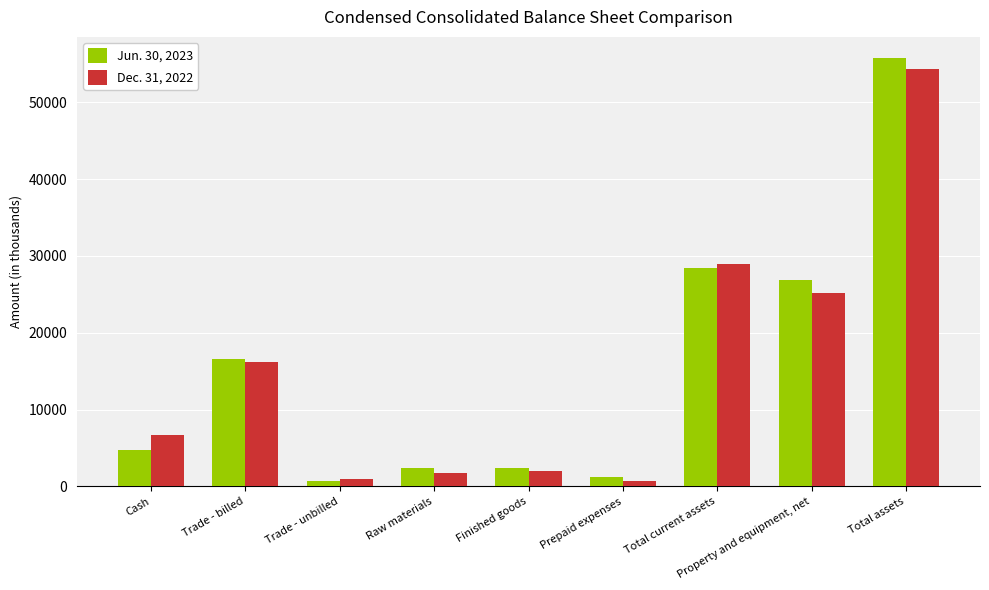

What is the sum of all Jun. 30, 2023 values?

138976